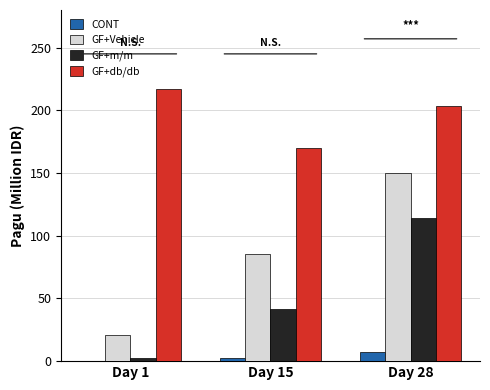

Which series has the widest spread of values?

GF+Vehicle